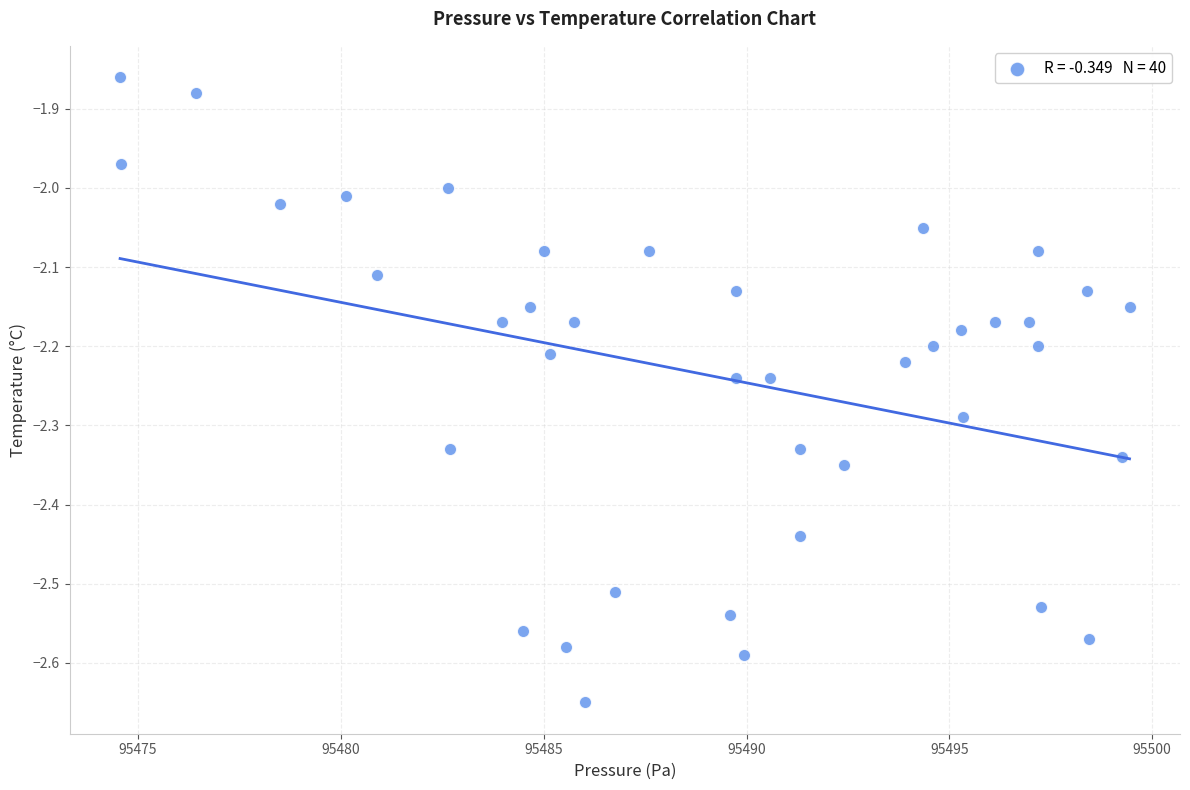

What is the range of Y values (max minus min)?

0.8